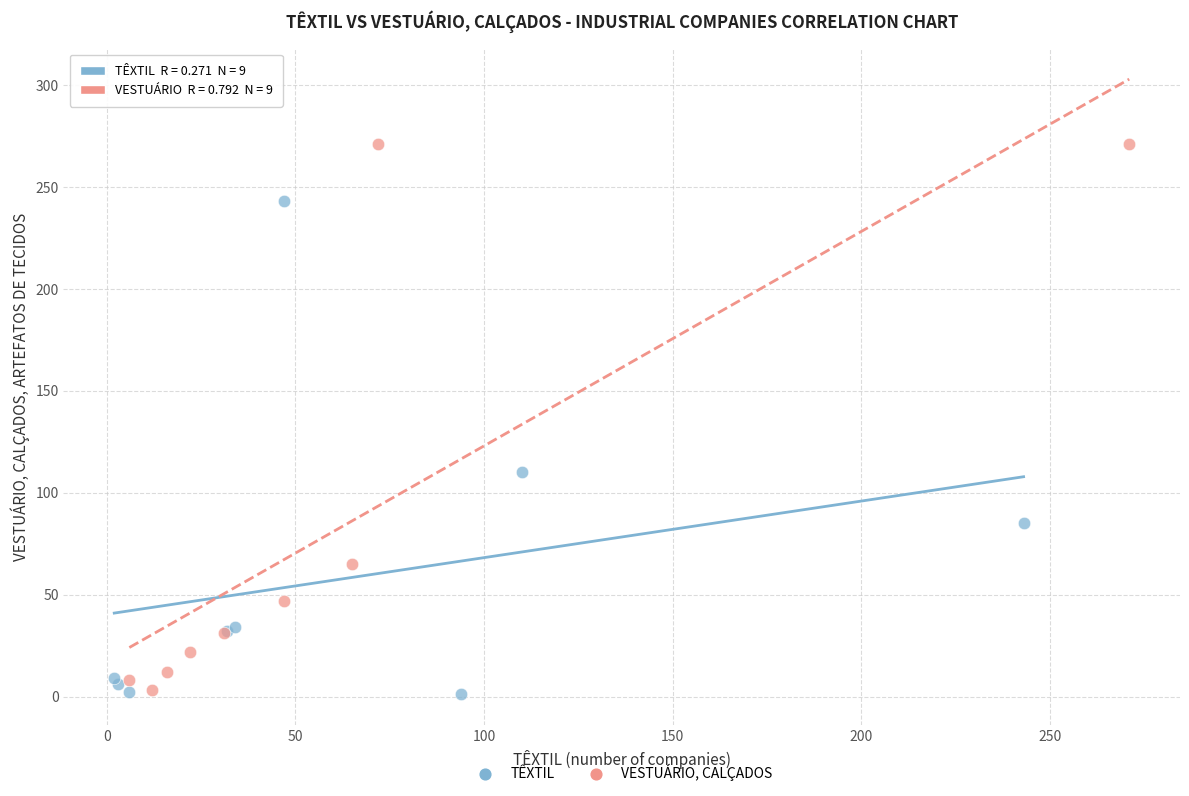

What are all the series names shown in the legend?

TÊXTIL, VESTUÁRIO, CALÇADOS